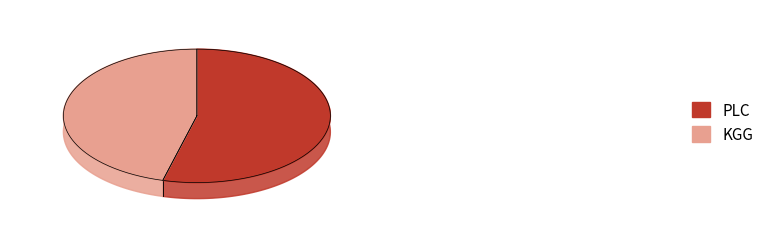

Is there any slice that represents more than half of the pie?

Yes